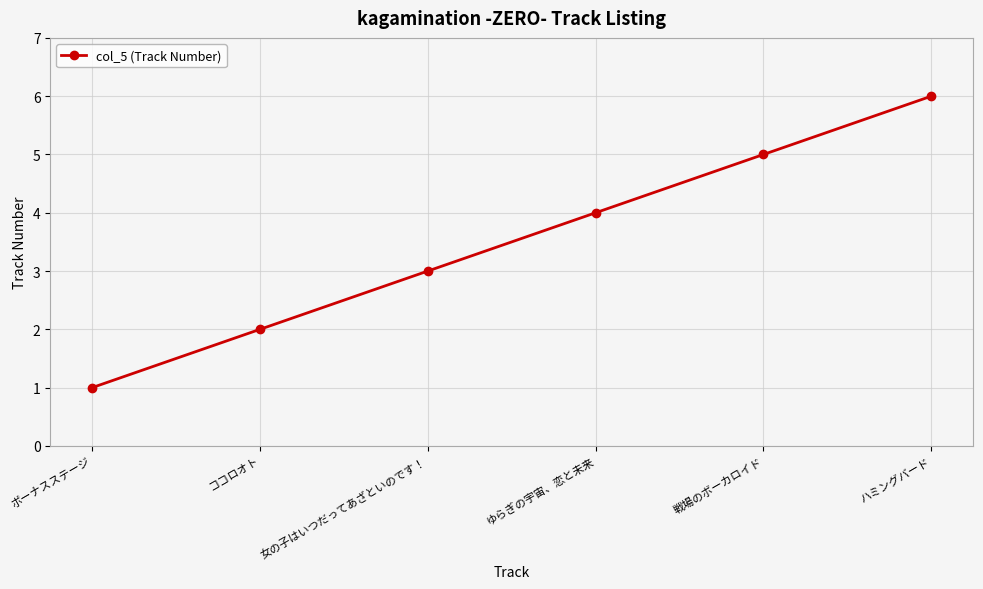

Count the values in the range 2 to 5.

4